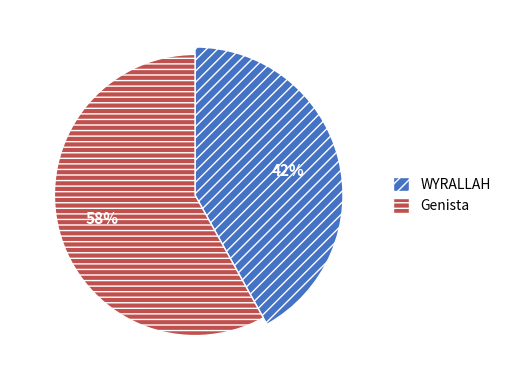

To the nearest percent, what portion does Genista represent?

58%